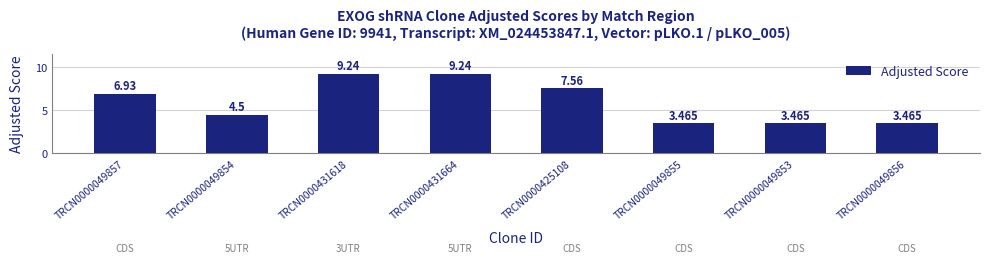

What is the label of the 1st bar from the left?

TRCN0000049857